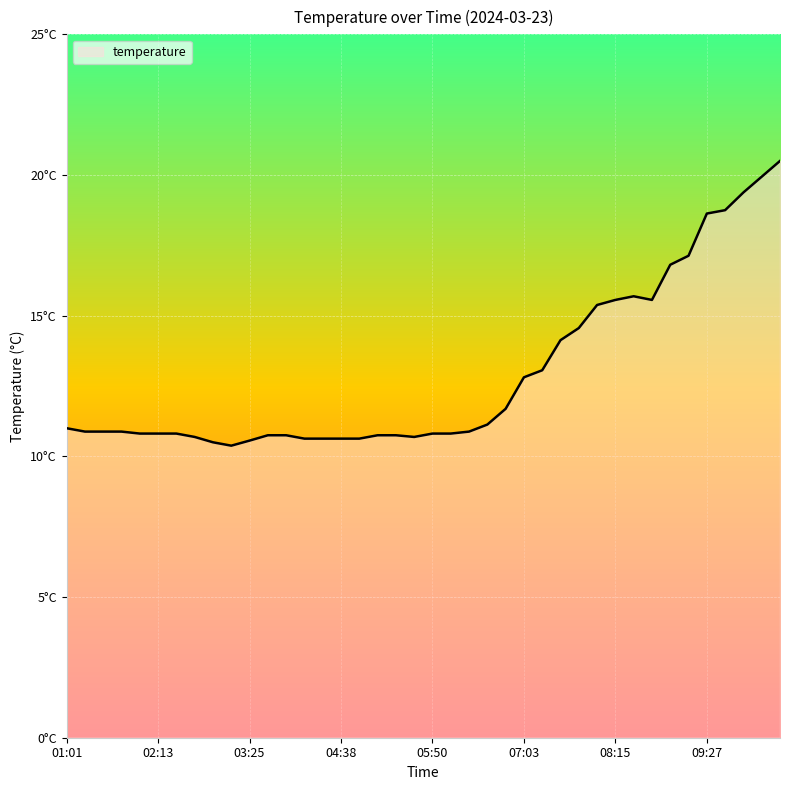

Does the chart display data point markers on the line(s)?

No